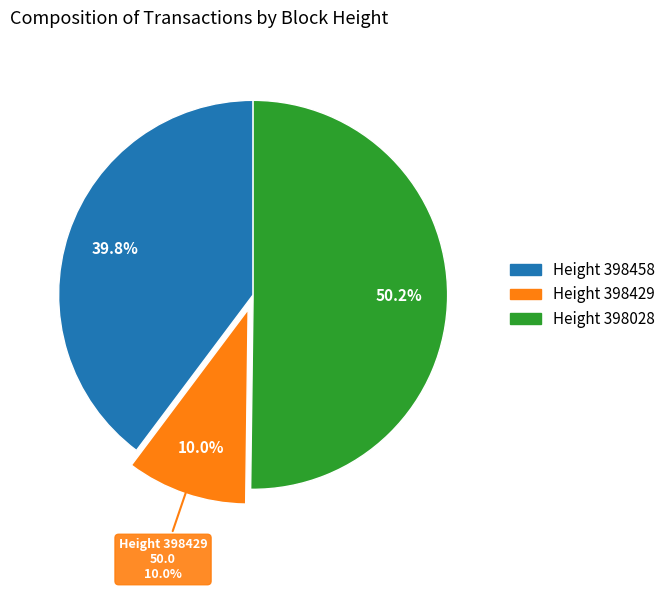

What is the smallest slice in the pie chart?

Height 398429